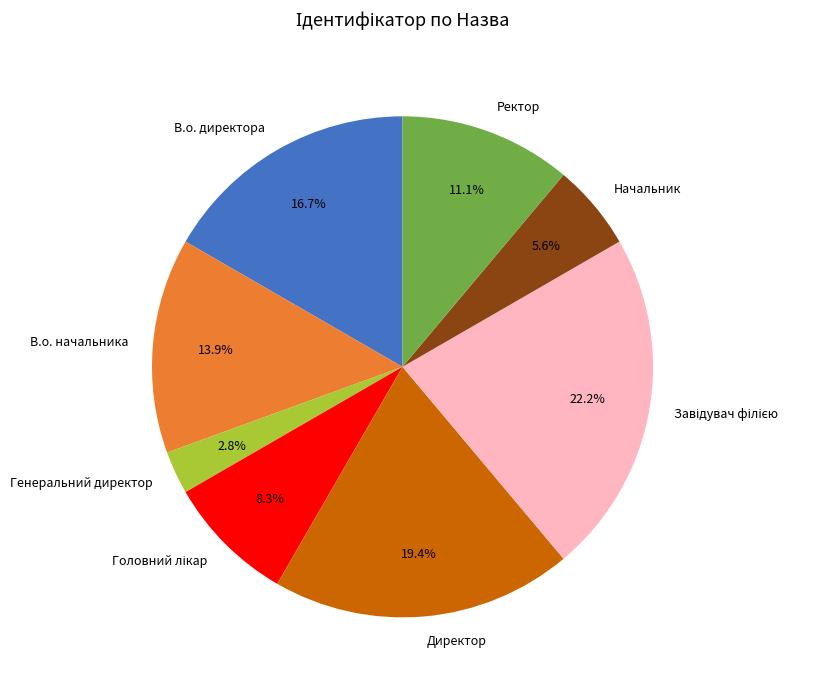

Which category has the smallest portion of the pie?

Генеральний директор